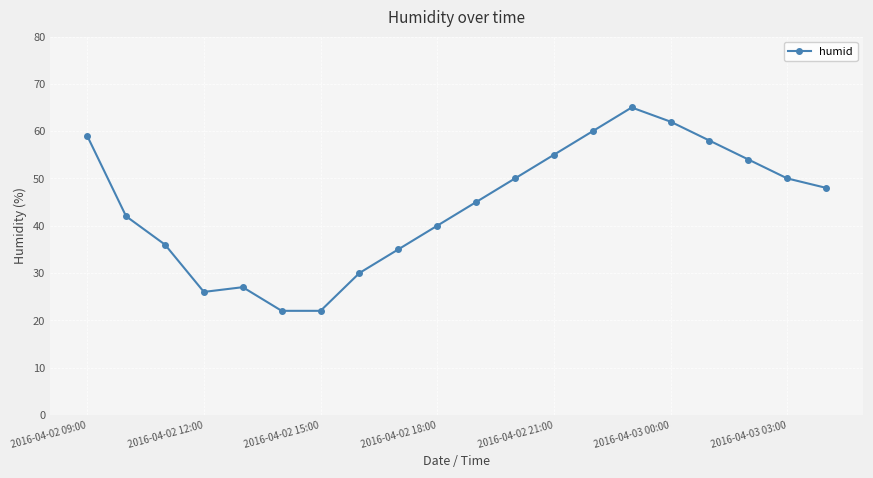

What is the average value?

44